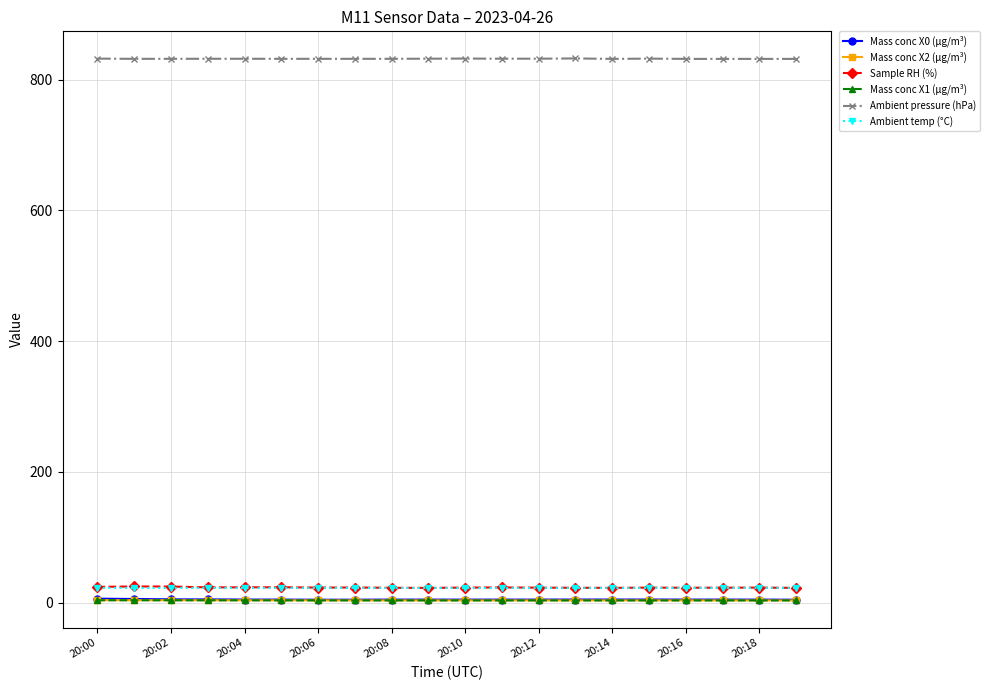

Which series has the largest total across all categories?

Ambient pressure (hPa)